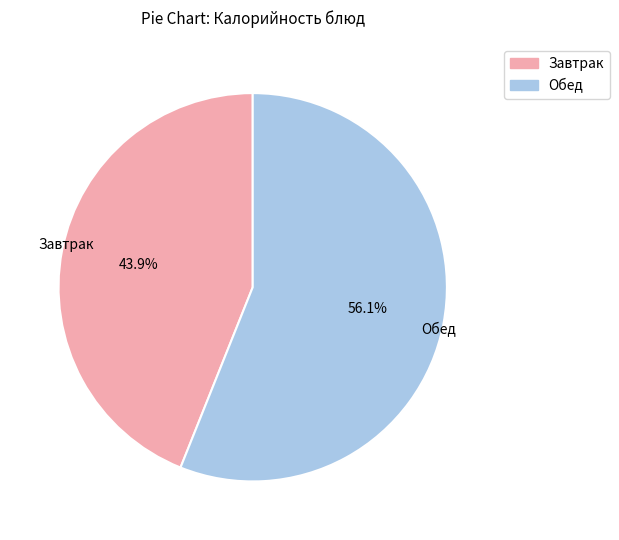

Is there any slice that represents more than half of the pie?

Yes